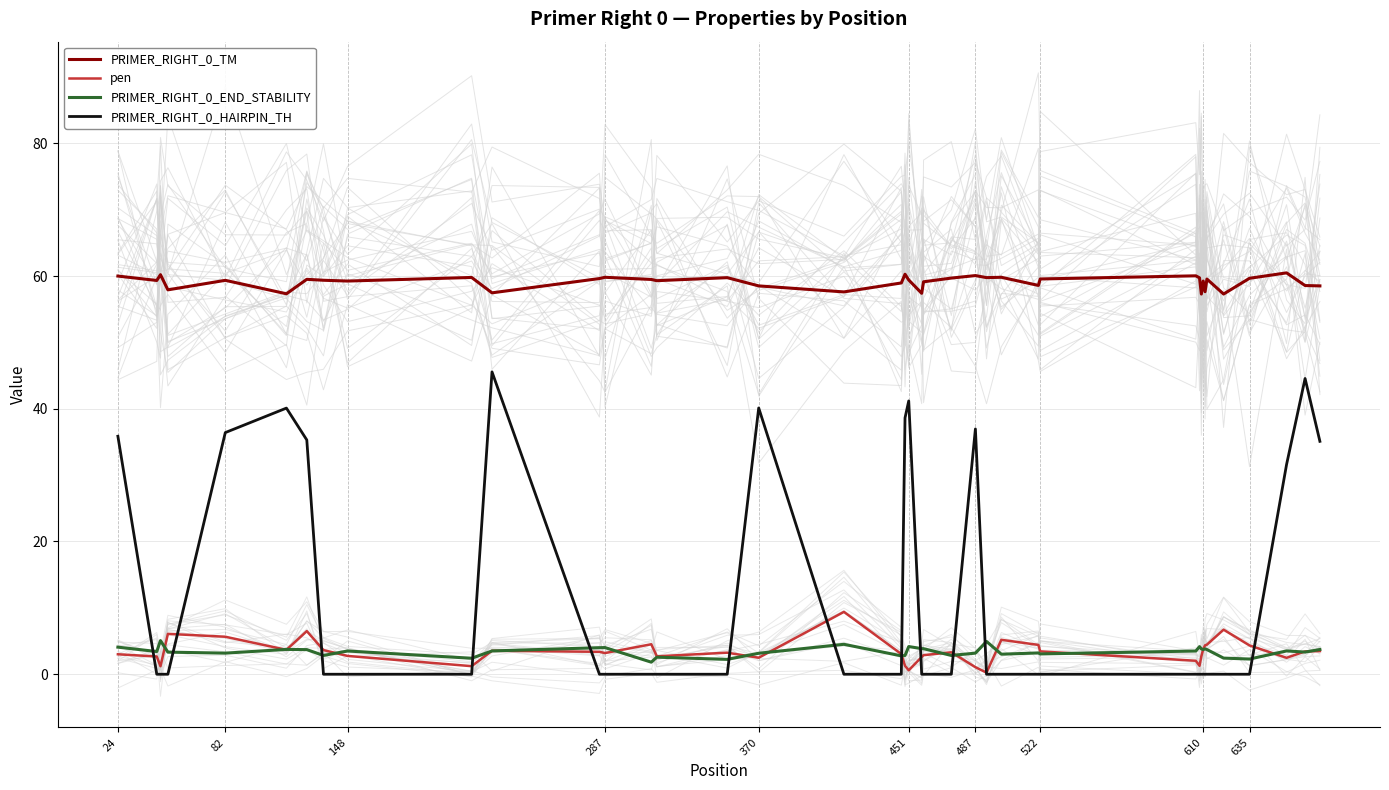

True or false: PRIMER_RIGHT_0_TM and PRIMER_RIGHT_0_HAIRPIN_TH cross at least once.

False